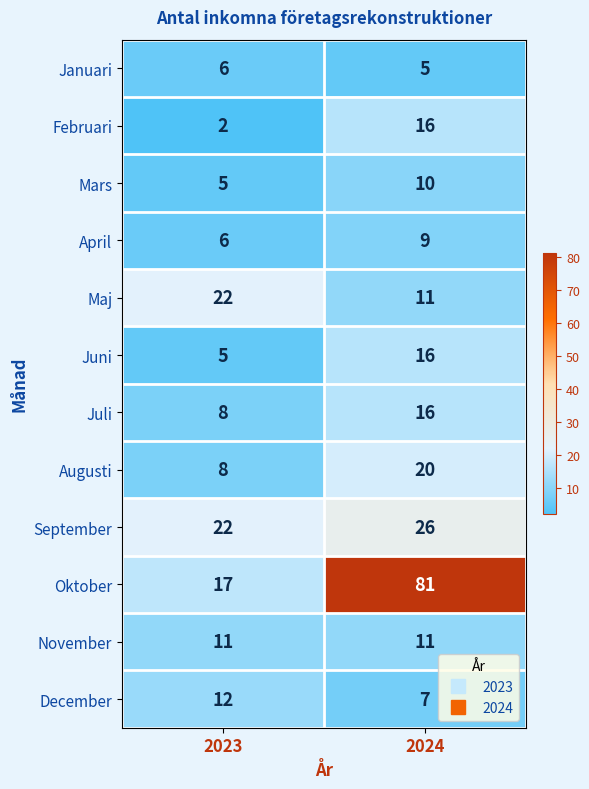

Is it true that September equals 37 at 2023?

False